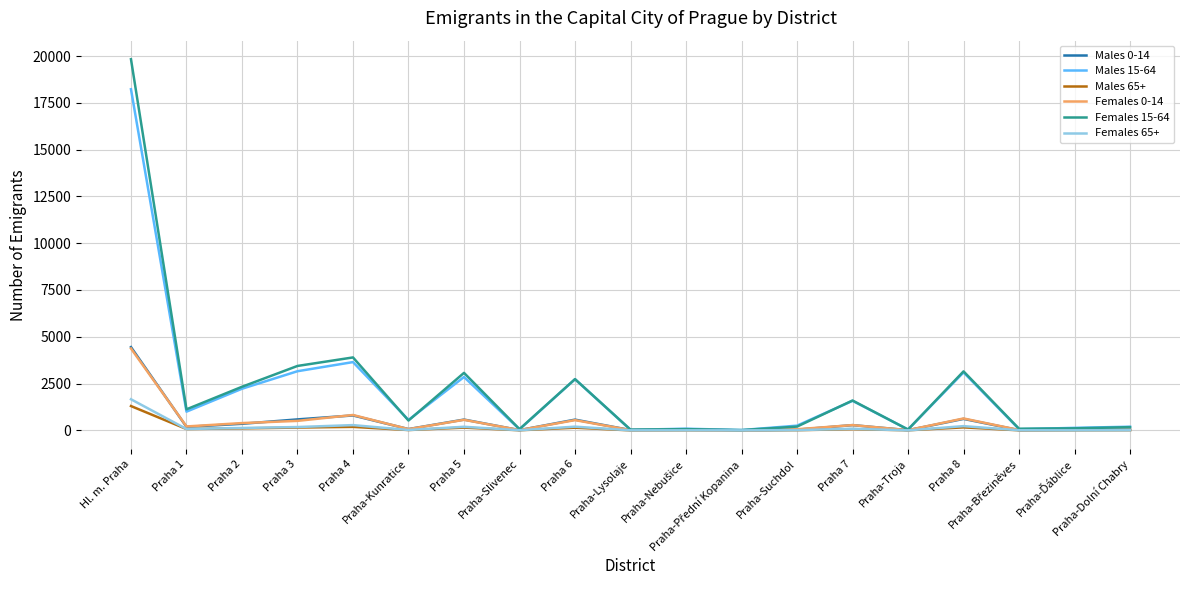

Read the Females 65+ value at Praha 1, to the nearest 100.

100